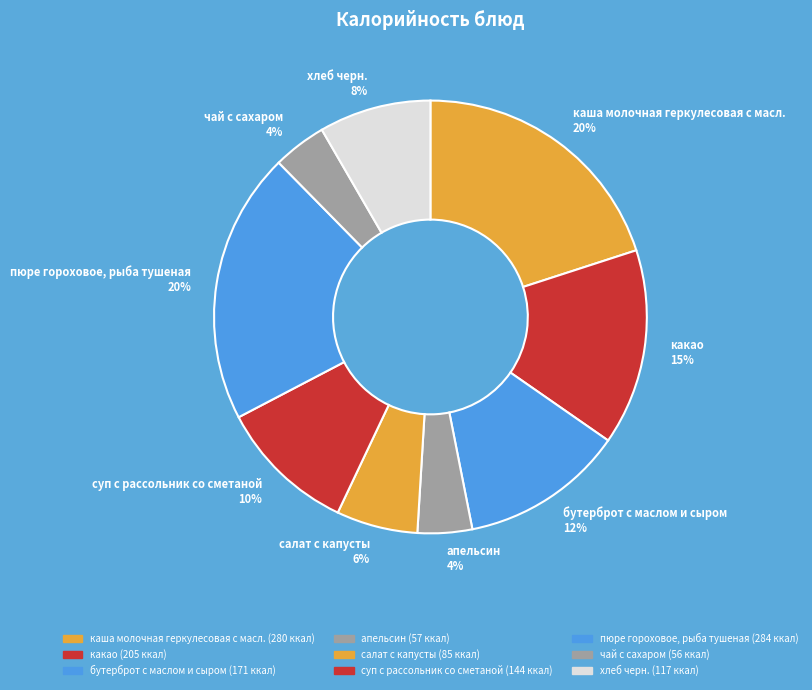

Which has a higher value, каша молочная геркулесовая с масл. or бутерброт с маслом и сыром?

каша молочная геркулесовая с масл.